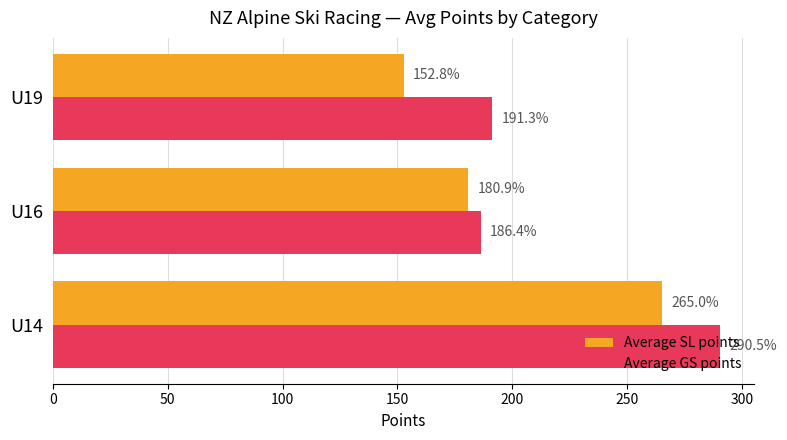

What are all the series names shown in the legend?

Average SL points, Average GS points